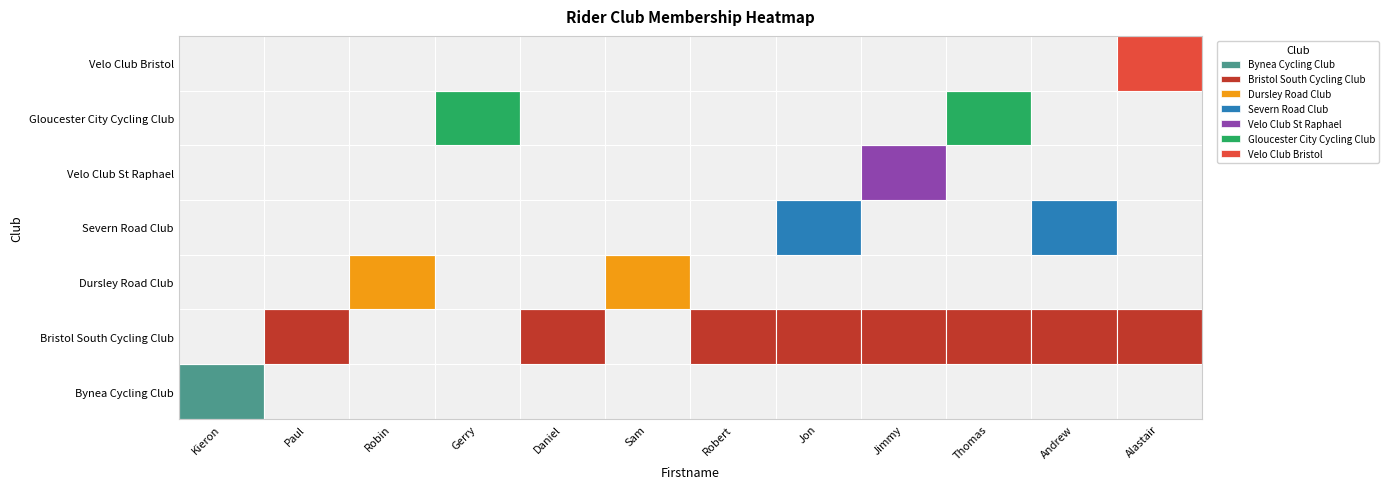

What is the total value across all series at Gerry?

1